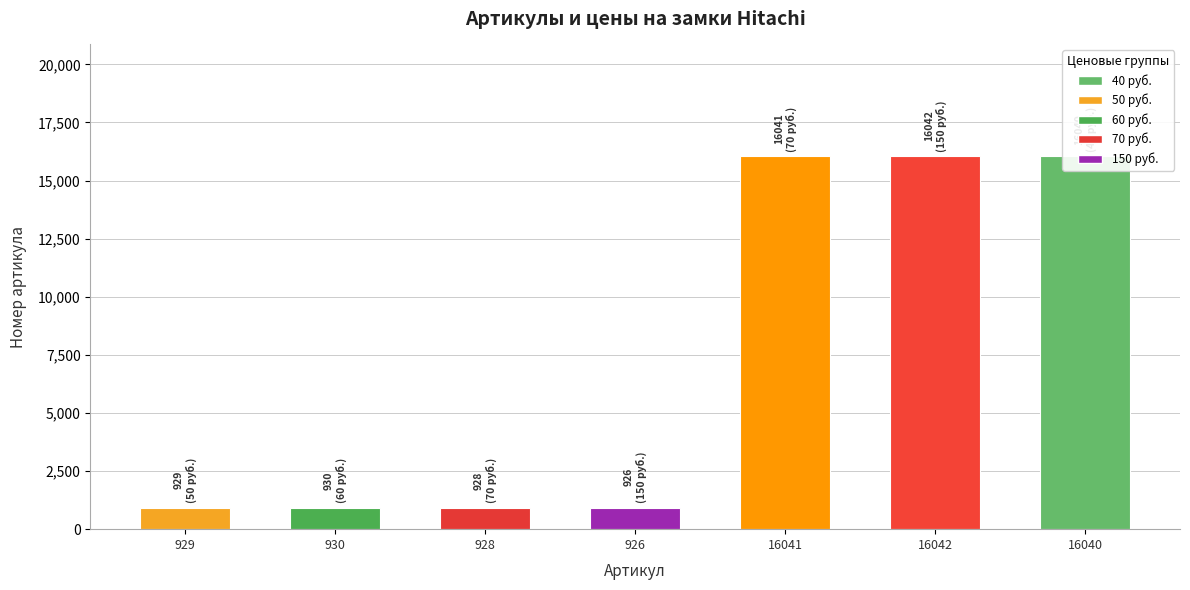

What is the difference between the second highest and minimum values?

15115